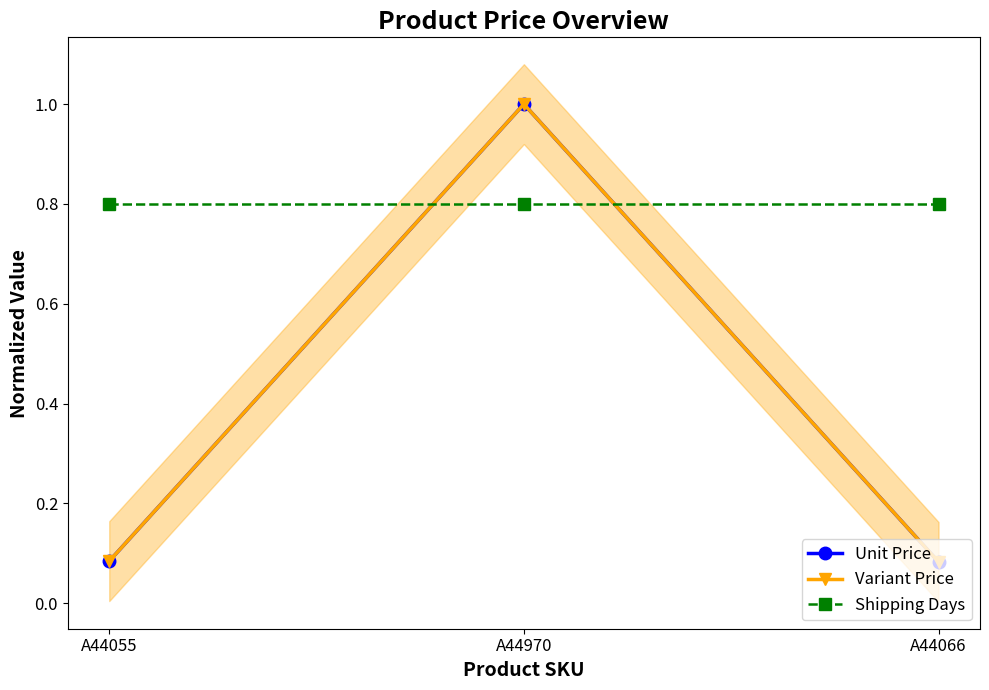

What is the sum of all Variant Price values?

1.2